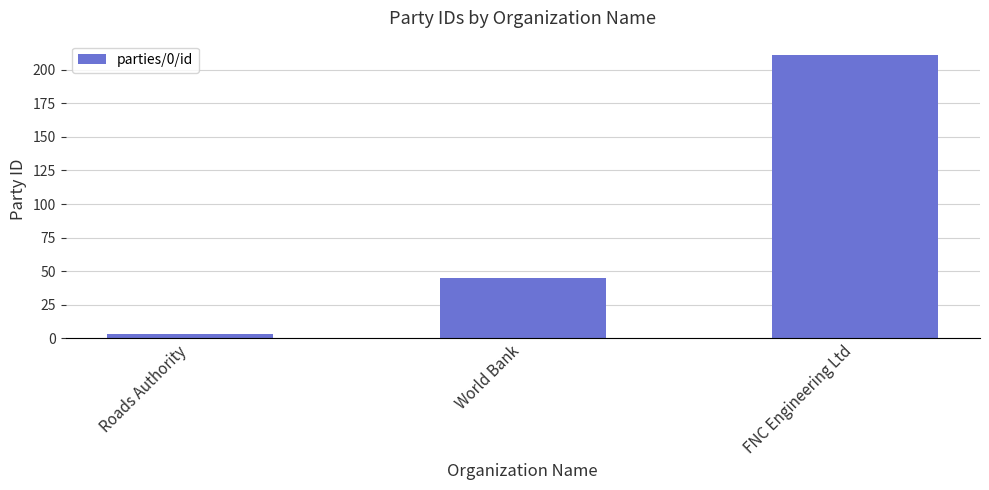

How many data points are less than 45?

1